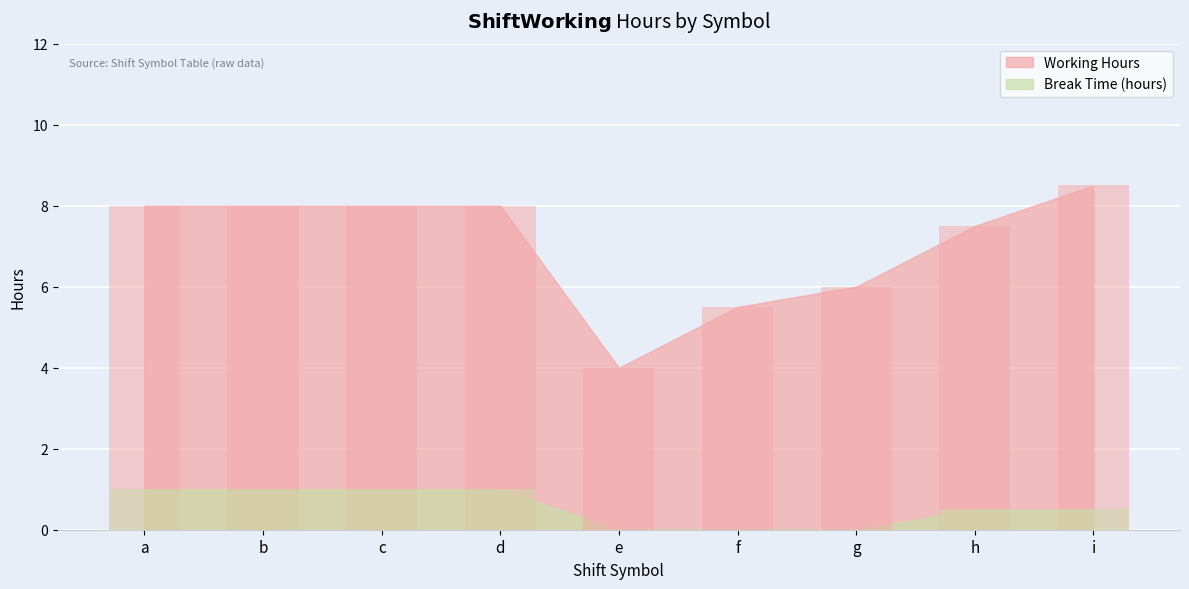

Reading left to right, transcribe all the data shown in this chart.

Break Time (hours): 1.0	1.0	1.0	1.0	0.0	0.0	0.0	0.5	0.5
Working Hours: 8.0	8.0	8.0	8.0	4.0	5.5	6.0	7.5	8.5